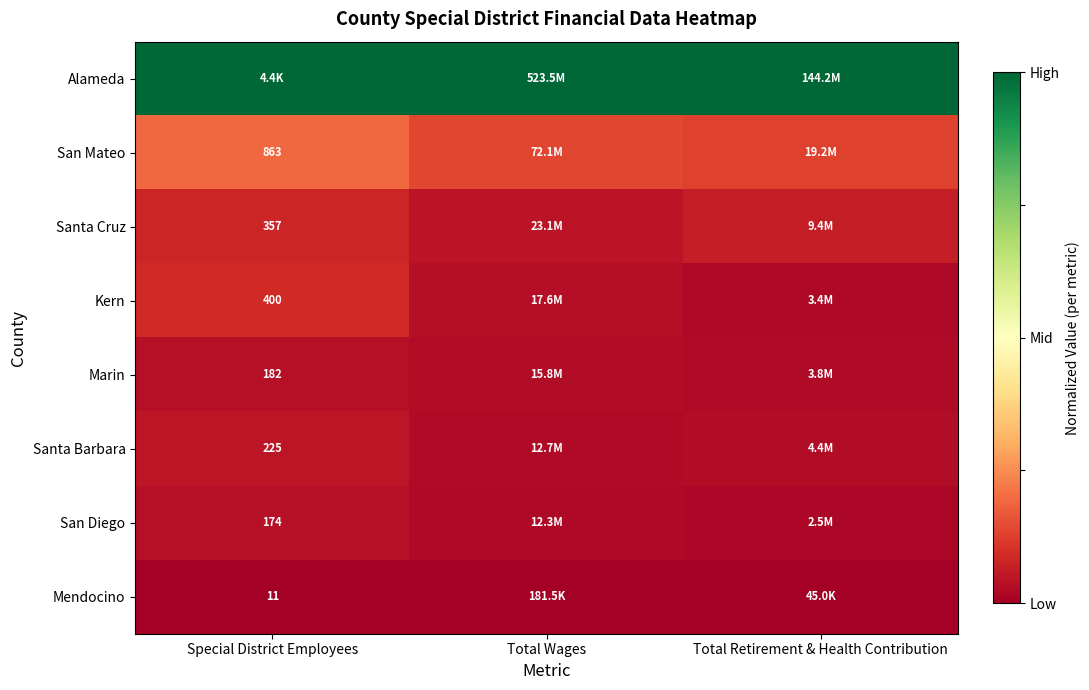

True or false: Santa Barbara has a value of 0.0 at Special District Employees.

False